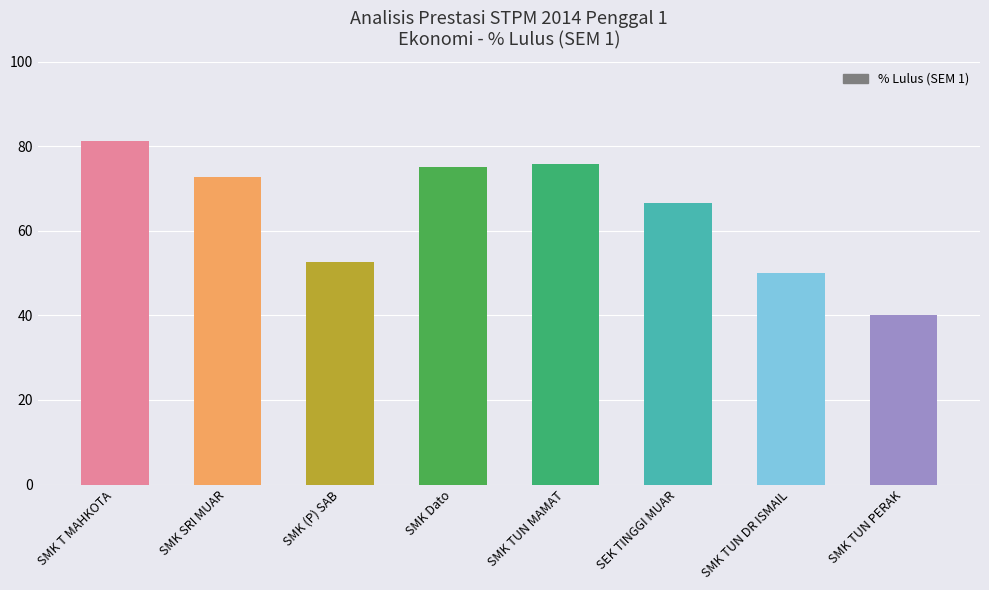

What is the sum of all values?

514.0